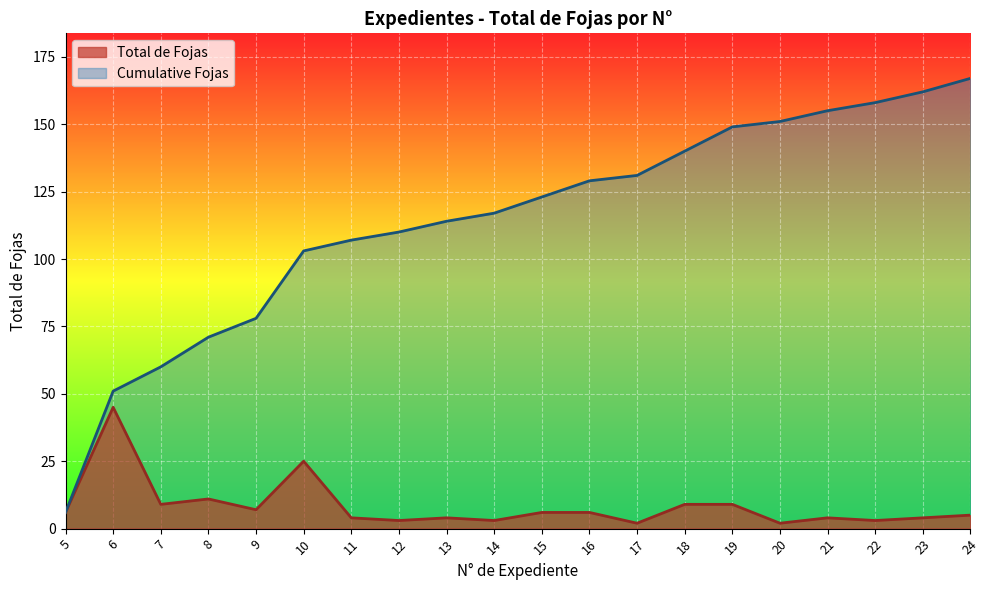

True or false: Cumulative Fojas has a value of 213 at 17.

False